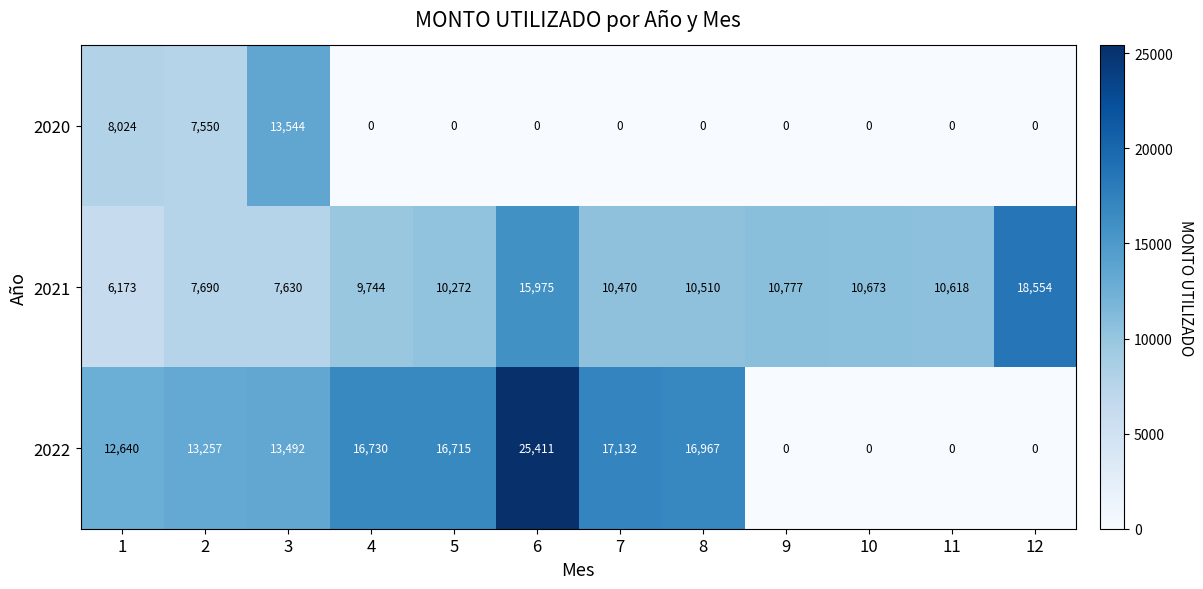

Which series has the largest total across all categories?

2022